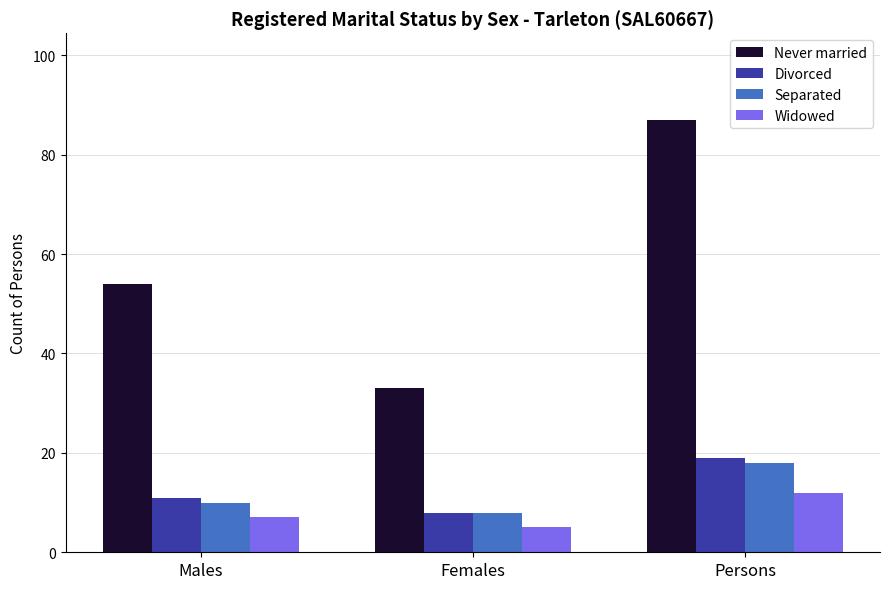

What is the label of the 2nd bar from the left?

Females